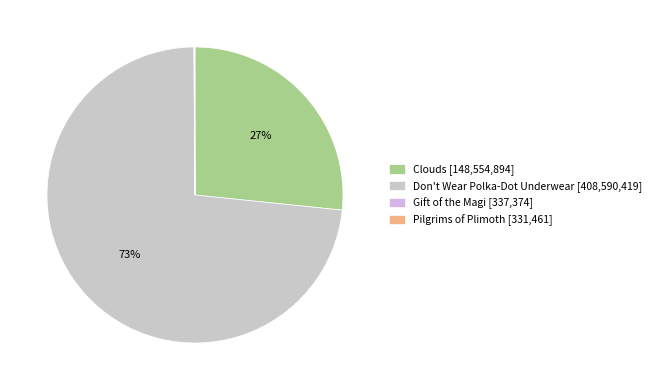

What percentage do Clouds and Gift of the Magi together represent?

26.7%